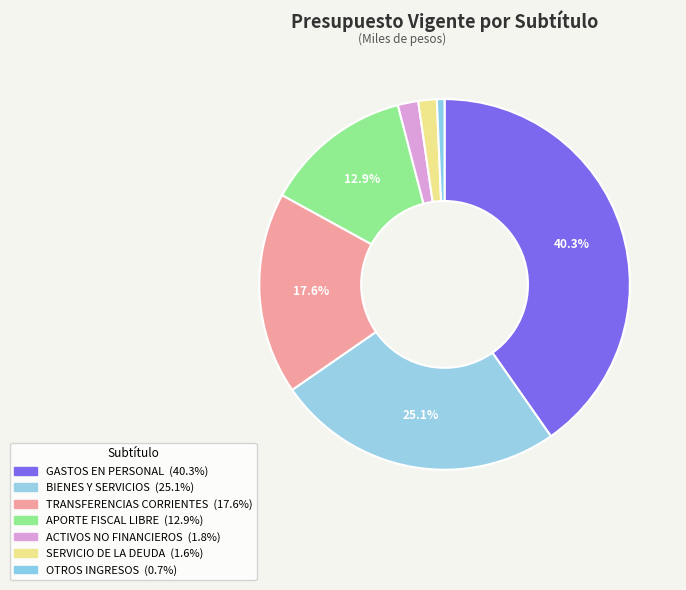

How many slices are in this pie chart?

7